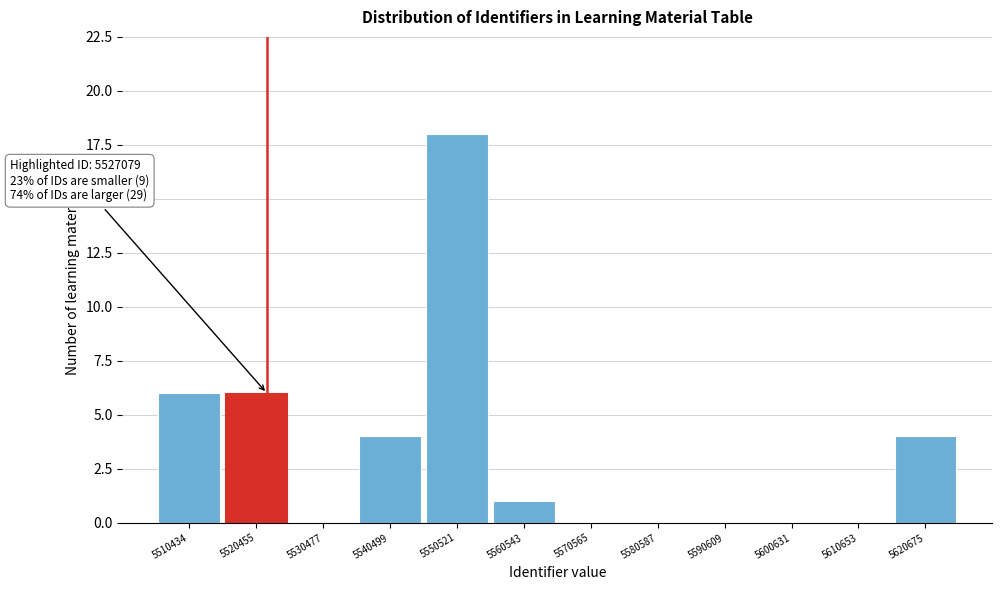

Reading left to right, transcribe all the data shown in this chart.

5510434=6	5520455=6	5530477=0	5540499=4	5550521=18	5560543=1	5570565=0	5580587=0	5590609=0	5600631=0	5610653=0	5620675=4